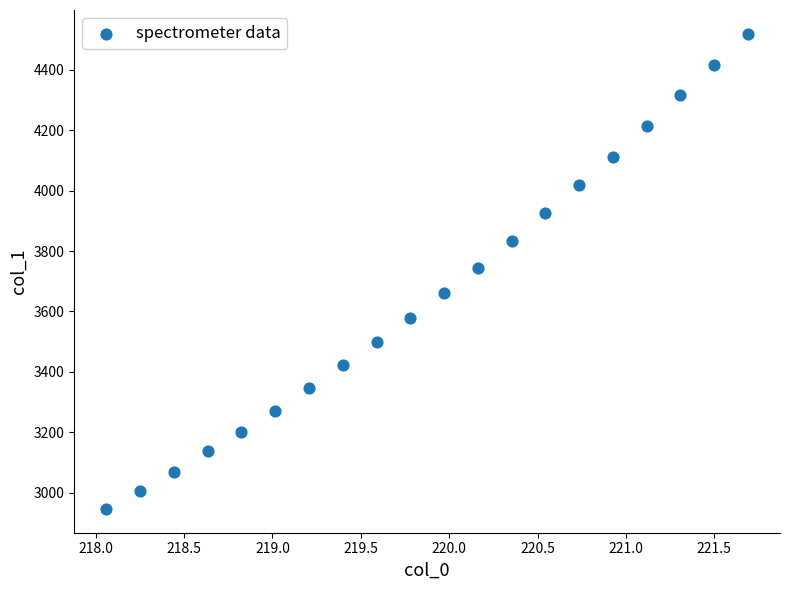

What is the range of Y values (max minus min)?

1573.8